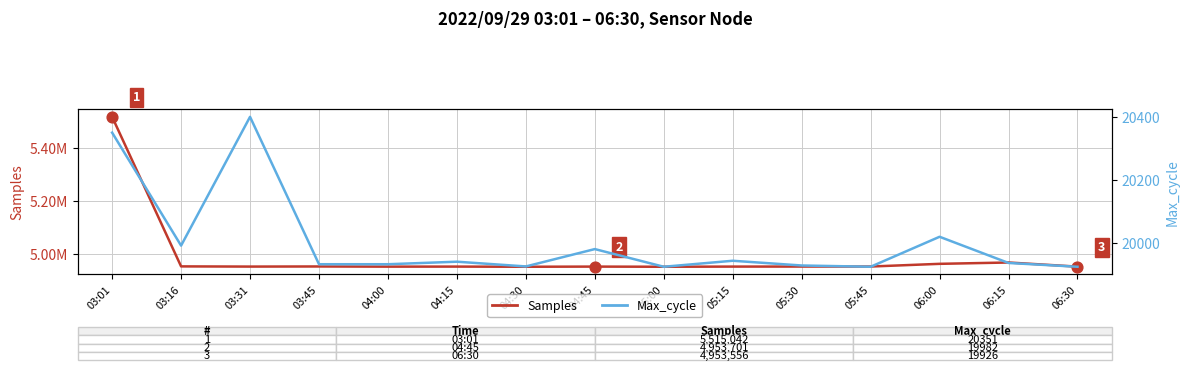

Which series has the largest total across all categories?

Samples (primary)